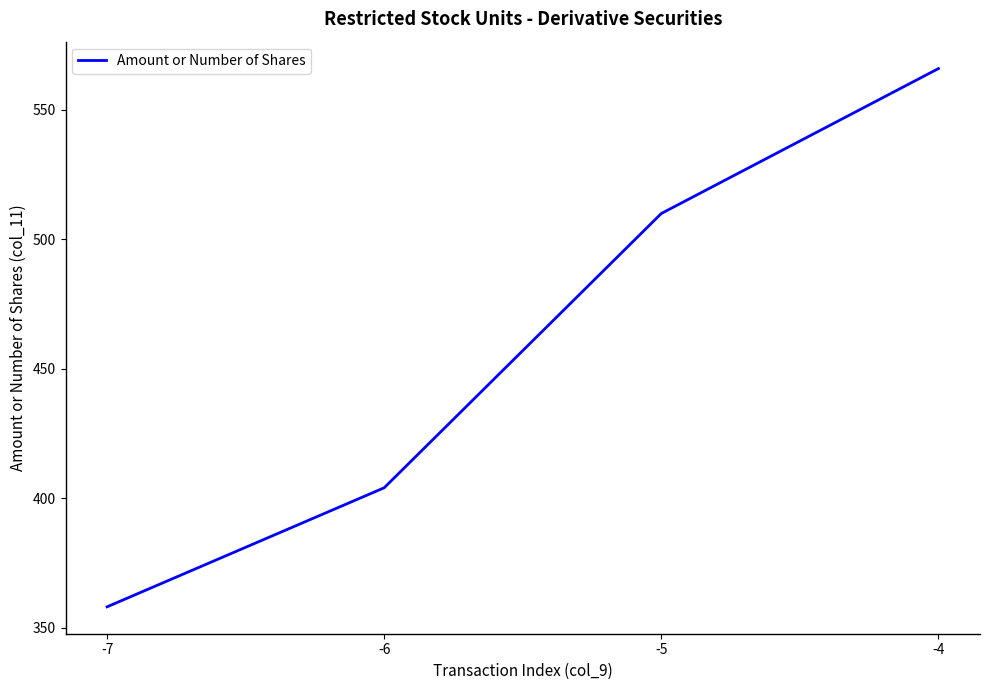

What value does the data have at -4, to the nearest 5?

565